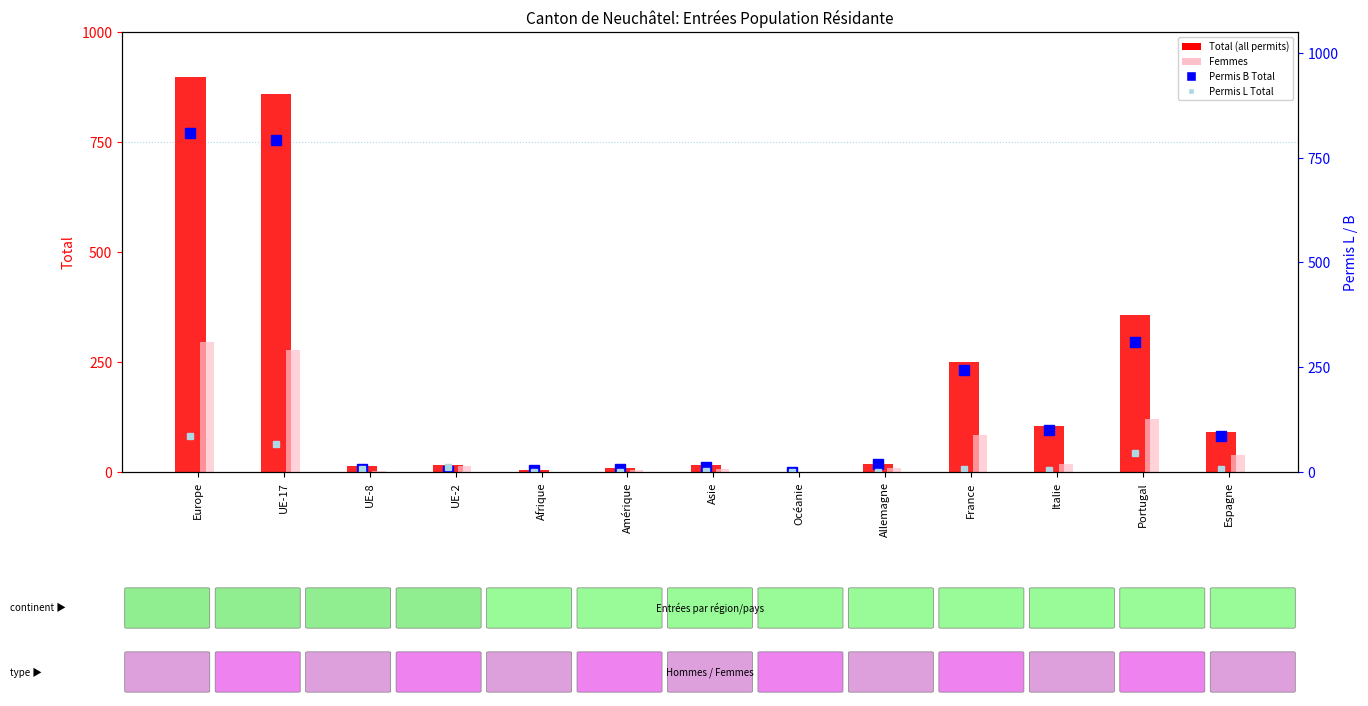

Which series has the largest total across all categories?

Total